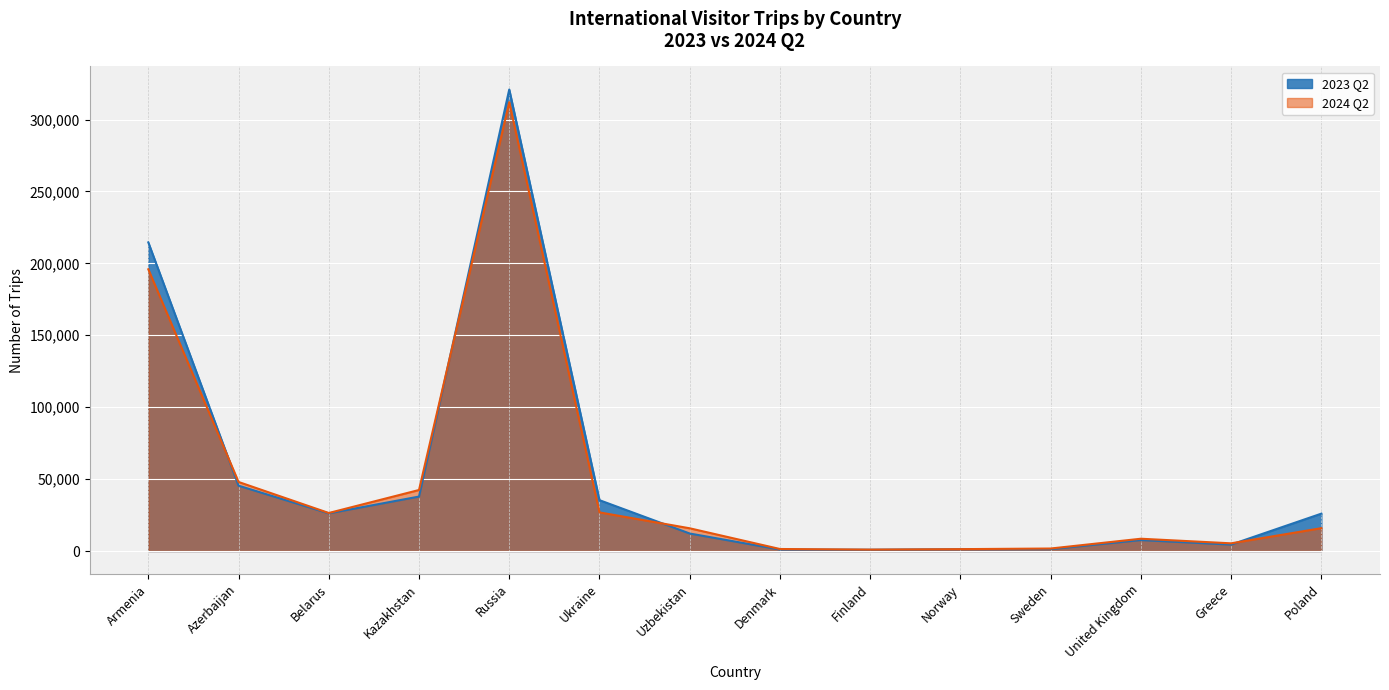

What is the label of the 2nd point from the right?

Greece